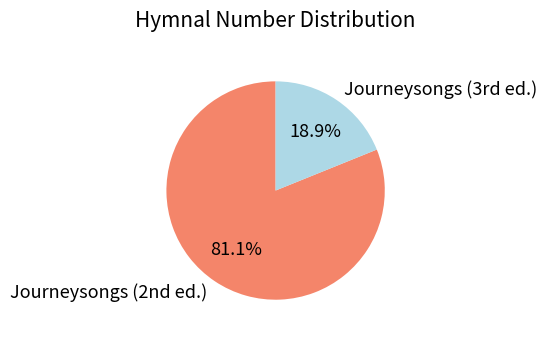

To the nearest percent, what is the difference between the largest and smallest slice percentages?

62%